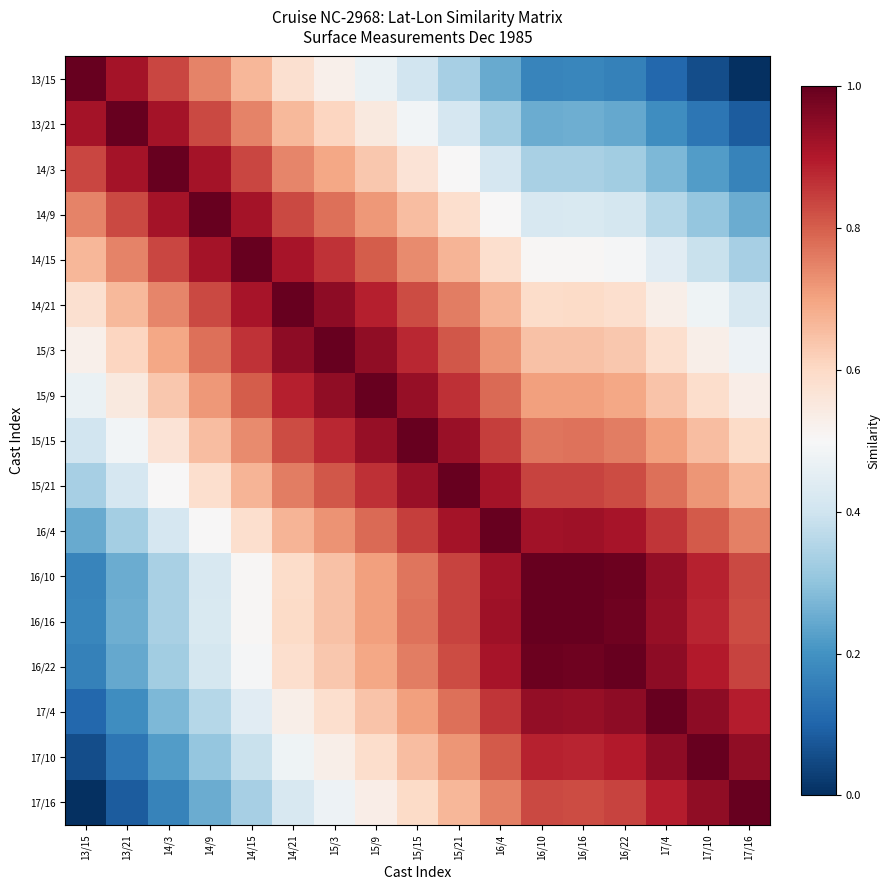

Reading left to right, extract all data points from this chart.

13/15: 13/15=1.0	13/21=0.9	14/3=0.8	14/9=0.7	14/15=0.7	14/21=0.6	15/3=0.5	15/9=0.5	15/15=0.4	15/21=0.3	16/4=0.2	16/10=0.2	16/16=0.2	16/22=0.2	17/4=0.1	17/10=0.1	17/16=0.0
13/21: 13/15=0.9	13/21=1.0	14/3=0.9	14/9=0.8	14/15=0.7	14/21=0.7	15/3=0.6	15/9=0.5	15/15=0.5	15/21=0.4	16/4=0.3	16/10=0.3	16/16=0.3	16/22=0.2	17/4=0.2	17/10=0.1	17/16=0.1
14/3: 13/15=0.8	13/21=0.9	14/3=1.0	14/9=0.9	14/15=0.8	14/21=0.7	15/3=0.7	15/9=0.6	15/15=0.6	15/21=0.5	16/4=0.4	16/10=0.3	16/16=0.3	16/22=0.3	17/4=0.3	17/10=0.2	17/16=0.2
14/9: 13/15=0.7	13/21=0.8	14/3=0.9	14/9=1.0	14/15=0.9	14/21=0.8	15/3=0.8	15/9=0.7	15/15=0.7	15/21=0.6	16/4=0.5	16/10=0.4	16/16=0.4	16/22=0.4	17/4=0.4	17/10=0.3	17/16=0.3
14/15: 13/15=0.7	13/21=0.7	14/3=0.8	14/9=0.9	14/15=1.0	14/21=0.9	15/3=0.9	15/9=0.8	15/15=0.7	15/21=0.7	16/4=0.6	16/10=0.5	16/16=0.5	16/22=0.5	17/4=0.4	17/10=0.4	17/16=0.3
14/21: 13/15=0.6	13/21=0.7	14/3=0.7	14/9=0.8	14/15=0.9	14/21=1.0	15/3=0.9	15/9=0.9	15/15=0.8	15/21=0.8	16/4=0.7	16/10=0.6	16/16=0.6	16/22=0.6	17/4=0.5	17/10=0.5	17/16=0.4
15/3: 13/15=0.5	13/21=0.6	14/3=0.7	14/9=0.8	14/15=0.9	14/21=0.9	15/3=1.0	15/9=0.9	15/15=0.9	15/21=0.8	16/4=0.7	16/10=0.6	16/16=0.6	16/22=0.6	17/4=0.6	17/10=0.5	17/16=0.5
15/9: 13/15=0.5	13/21=0.5	14/3=0.6	14/9=0.7	14/15=0.8	14/21=0.9	15/3=0.9	15/9=1.0	15/15=0.9	15/21=0.9	16/4=0.8	16/10=0.7	16/16=0.7	16/22=0.7	17/4=0.6	17/10=0.6	17/16=0.5
15/15: 13/15=0.4	13/21=0.5	14/3=0.6	14/9=0.7	14/15=0.7	14/21=0.8	15/3=0.9	15/9=0.9	15/15=1.0	15/21=0.9	16/4=0.8	16/10=0.8	16/16=0.8	16/22=0.8	17/4=0.7	17/10=0.7	17/16=0.6
15/21: 13/15=0.3	13/21=0.4	14/3=0.5	14/9=0.6	14/15=0.7	14/21=0.8	15/3=0.8	15/9=0.9	15/15=0.9	15/21=1.0	16/4=0.9	16/10=0.8	16/16=0.8	16/22=0.8	17/4=0.8	17/10=0.7	17/16=0.7
16/4: 13/15=0.2	13/21=0.3	14/3=0.4	14/9=0.5	14/15=0.6	14/21=0.7	15/3=0.7	15/9=0.8	15/15=0.8	15/21=0.9	16/4=1.0	16/10=0.9	16/16=0.9	16/22=0.9	17/4=0.9	17/10=0.8	17/16=0.8
16/10: 13/15=0.2	13/21=0.3	14/3=0.3	14/9=0.4	14/15=0.5	14/21=0.6	15/3=0.6	15/9=0.7	15/15=0.8	15/21=0.8	16/4=0.9	16/10=1.0	16/16=1.0	16/22=1.0	17/4=0.9	17/10=0.9	17/16=0.8
16/16: 13/15=0.2	13/21=0.3	14/3=0.3	14/9=0.4	14/15=0.5	14/21=0.6	15/3=0.6	15/9=0.7	15/15=0.8	15/21=0.8	16/4=0.9	16/10=1.0	16/16=1.0	16/22=1.0	17/4=0.9	17/10=0.9	17/16=0.8
16/22: 13/15=0.2	13/21=0.2	14/3=0.3	14/9=0.4	14/15=0.5	14/21=0.6	15/3=0.6	15/9=0.7	15/15=0.8	15/21=0.8	16/4=0.9	16/10=1.0	16/16=1.0	16/22=1.0	17/4=0.9	17/10=0.9	17/16=0.8
17/4: 13/15=0.1	13/21=0.2	14/3=0.3	14/9=0.4	14/15=0.4	14/21=0.5	15/3=0.6	15/9=0.6	15/15=0.7	15/21=0.8	16/4=0.9	16/10=0.9	16/16=0.9	16/22=0.9	17/4=1.0	17/10=0.9	17/16=0.9
17/10: 13/15=0.1	13/21=0.1	14/3=0.2	14/9=0.3	14/15=0.4	14/21=0.5	15/3=0.5	15/9=0.6	15/15=0.7	15/21=0.7	16/4=0.8	16/10=0.9	16/16=0.9	16/22=0.9	17/4=0.9	17/10=1.0	17/16=0.9
17/16: 13/15=0.0	13/21=0.1	14/3=0.2	14/9=0.3	14/15=0.3	14/21=0.4	15/3=0.5	15/9=0.5	15/15=0.6	15/21=0.7	16/4=0.8	16/10=0.8	16/16=0.8	16/22=0.8	17/4=0.9	17/10=0.9	17/16=1.0